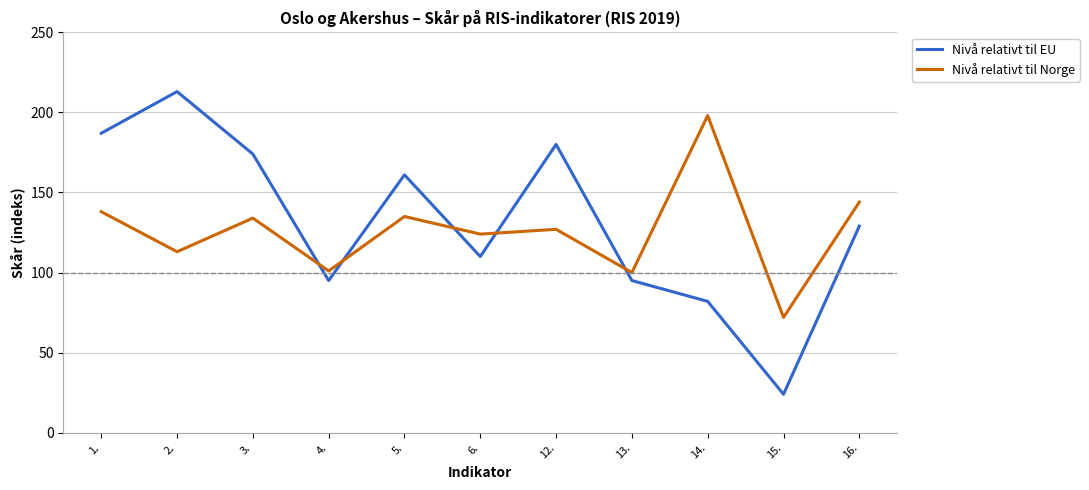

True or false: Nivå relativt til Norge has a value of 307 at 14..

False